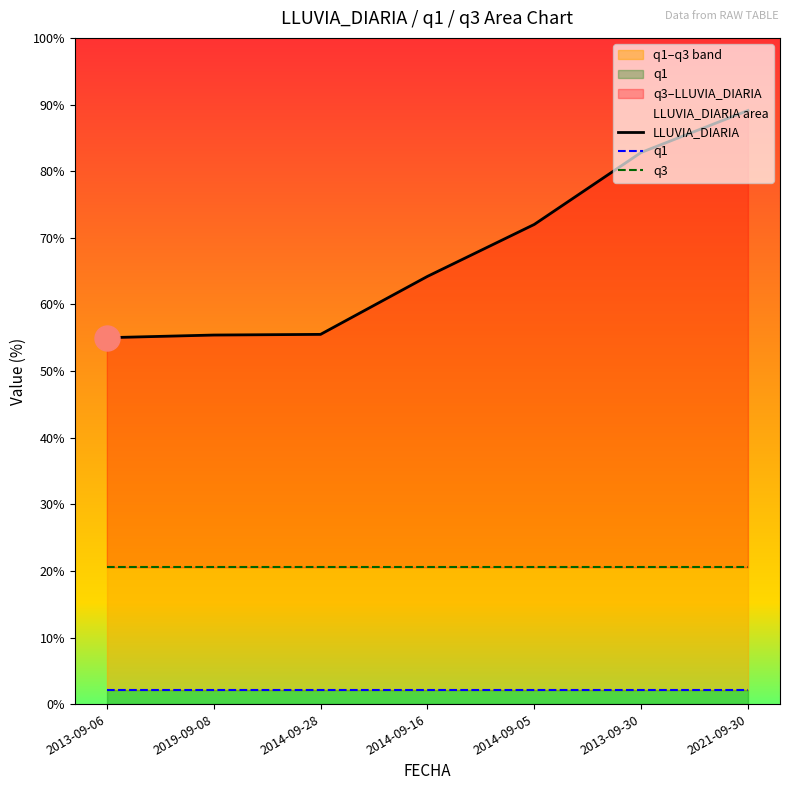

The value of LLUVIA_DIARIA at 2014-09-16 is 32.4. True or false?

False